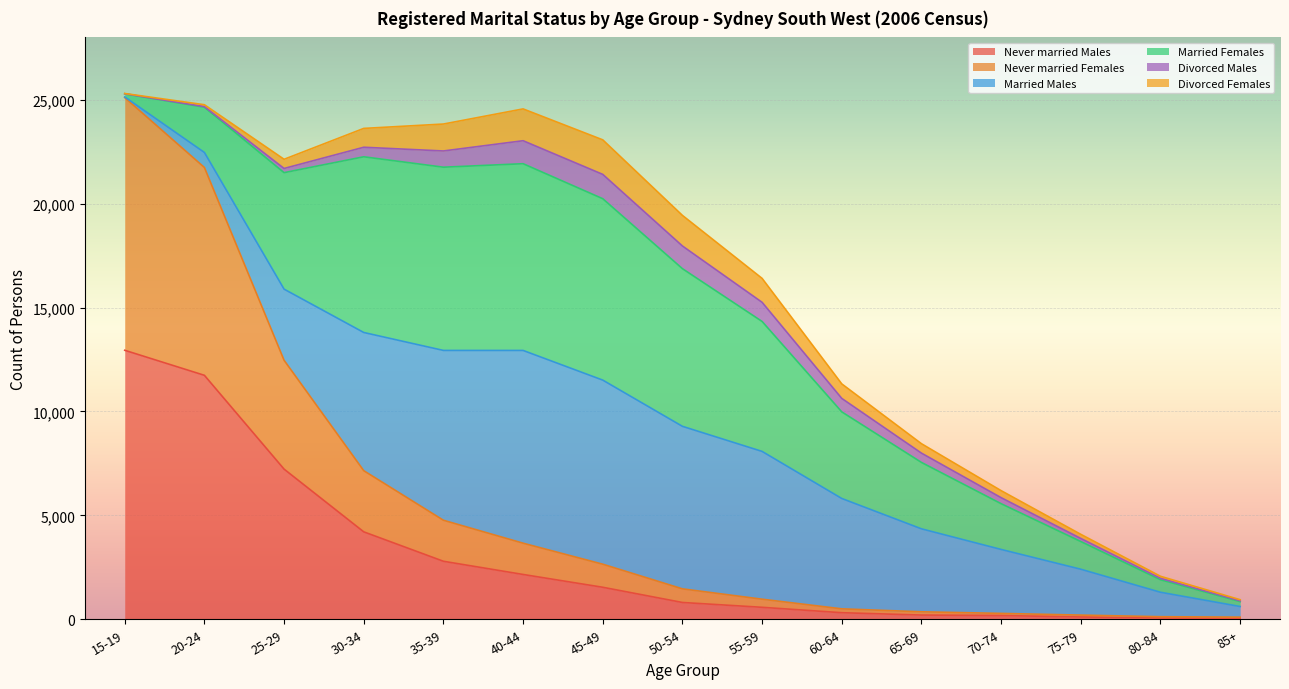

What are all the series names shown in the legend?

Never married Males, Never married Females, Married Males, Married Females, Divorced Males, Divorced Females